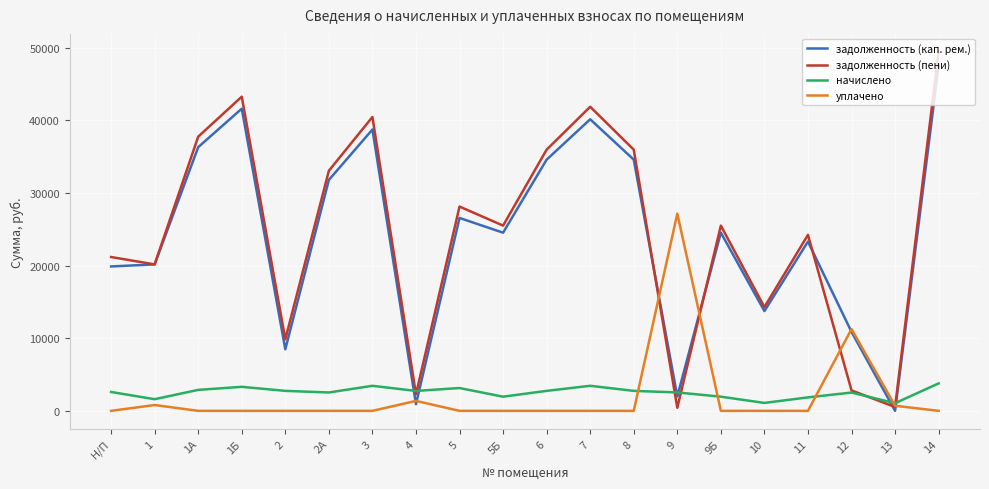

What is the greatest value displayed?

49407.3